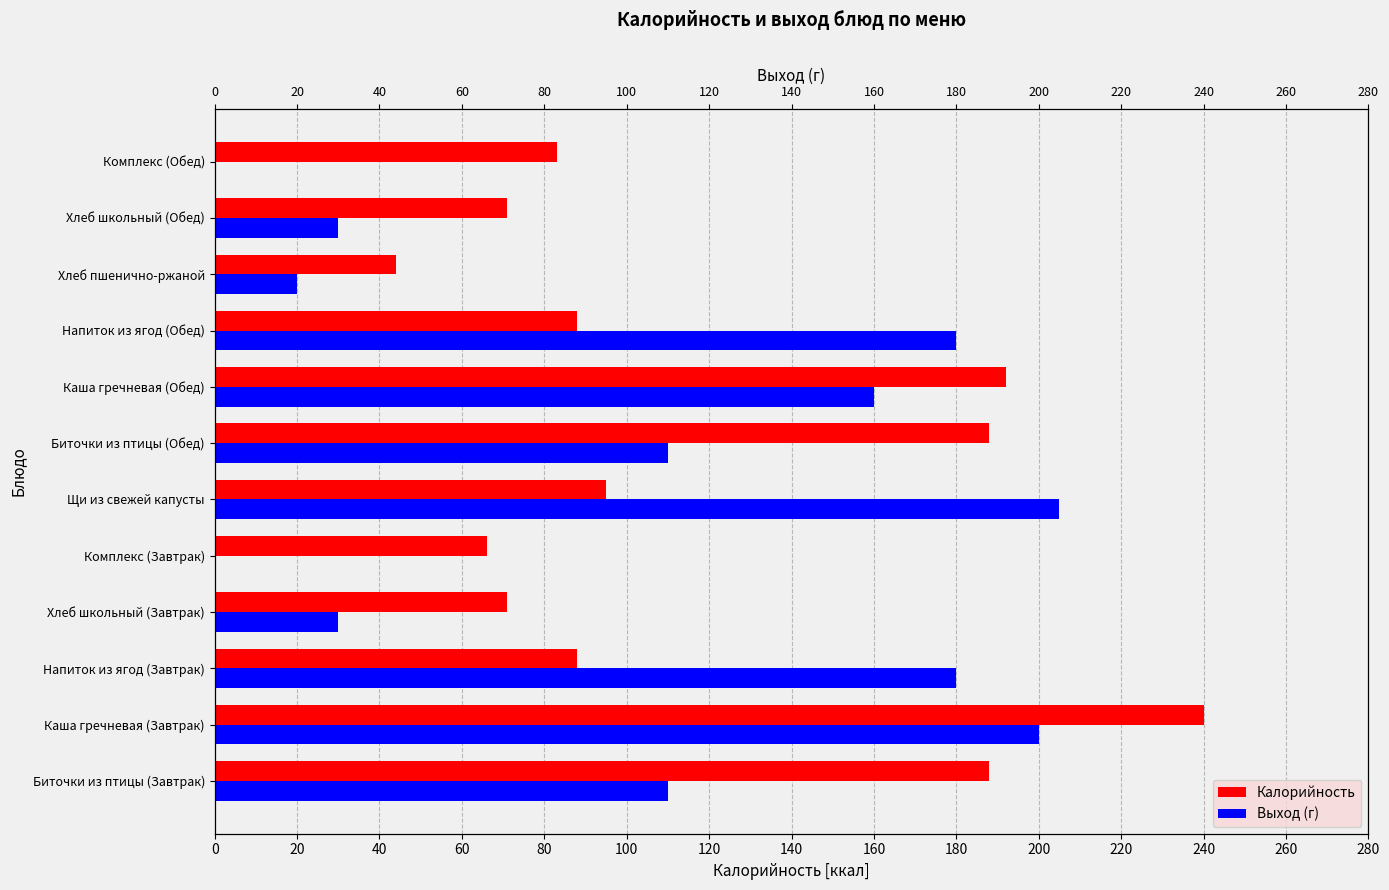

Are the bars horizontal?

Yes